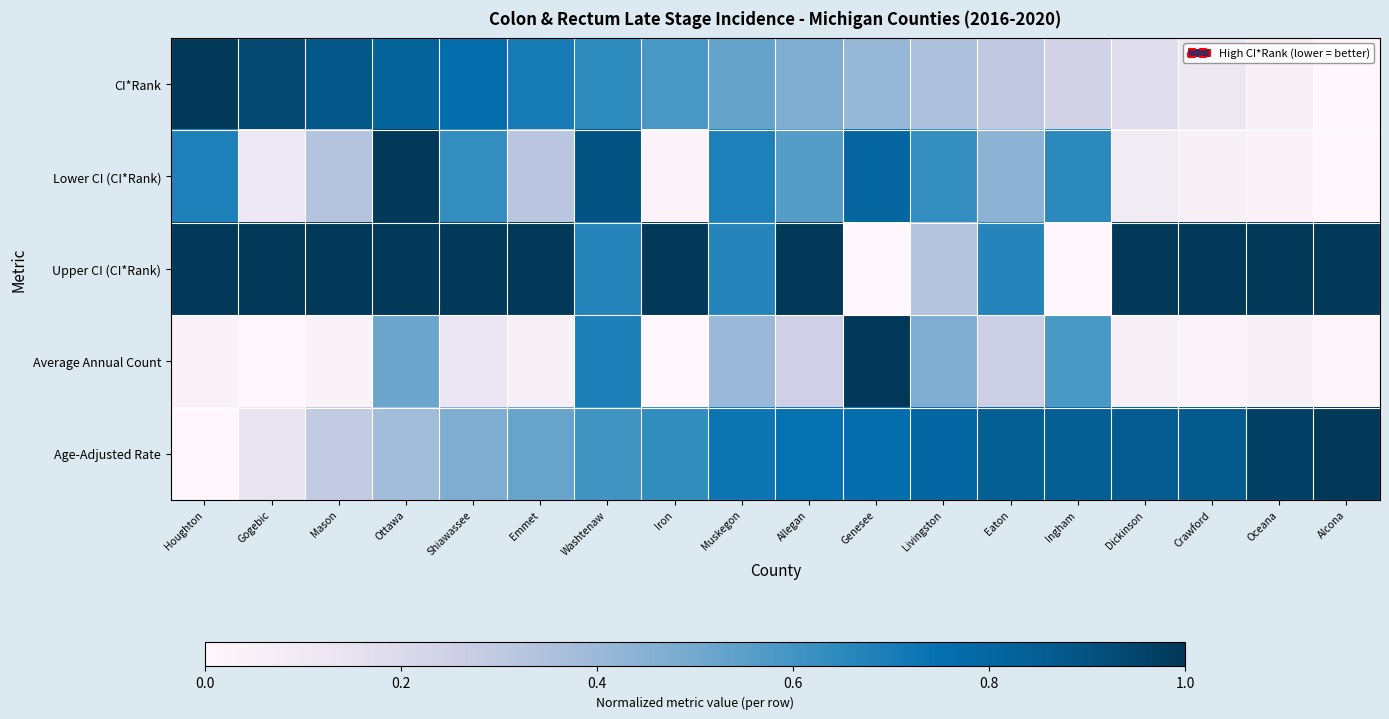

Reading left to right, extract all data points from this chart.

CI*Rank: Houghton=1.0	Gogebic=0.9	Mason=0.9	Ottawa=0.8	Shiawassee=0.8	Emmet=0.7	Washtenaw=0.6	Iron=0.6	Muskegon=0.5	Allegan=0.5	Genesee=0.4	Livingston=0.4	Eaton=0.3	Ingham=0.2	Dickinson=0.2	Crawford=0.1	Oceana=0.1	Alcona=0.0
Lower CI (CI*Rank): Houghton=0.7	Gogebic=0.1	Mason=0.3	Ottawa=1.0	Shiawassee=0.6	Emmet=0.3	Washtenaw=0.9	Iron=0.0	Muskegon=0.7	Allegan=0.6	Genesee=0.8	Livingston=0.6	Eaton=0.4	Ingham=0.6	Dickinson=0.1	Crawford=0.1	Oceana=0.0	Alcona=0.0
Upper CI (CI*Rank): Houghton=1.0	Gogebic=1.0	Mason=1.0	Ottawa=1.0	Shiawassee=1.0	Emmet=1.0	Washtenaw=0.7	Iron=1.0	Muskegon=0.7	Allegan=1.0	Genesee=0.0	Livingston=0.3	Eaton=0.7	Ingham=0.0	Dickinson=1.0	Crawford=1.0	Oceana=1.0	Alcona=1.0
Average Annual Count: Houghton=0.0	Gogebic=0.0	Mason=0.0	Ottawa=0.5	Shiawassee=0.1	Emmet=0.1	Washtenaw=0.7	Iron=0.0	Muskegon=0.4	Allegan=0.2	Genesee=1.0	Livingston=0.5	Eaton=0.3	Ingham=0.6	Dickinson=0.0	Crawford=0.0	Oceana=0.0	Alcona=0.0
Age-Adjusted Rate: Houghton=0.0	Gogebic=0.1	Mason=0.3	Ottawa=0.4	Shiawassee=0.5	Emmet=0.5	Washtenaw=0.6	Iron=0.6	Muskegon=0.7	Allegan=0.7	Genesee=0.8	Livingston=0.8	Eaton=0.8	Ingham=0.8	Dickinson=0.9	Crawford=0.9	Oceana=1.0	Alcona=1.0